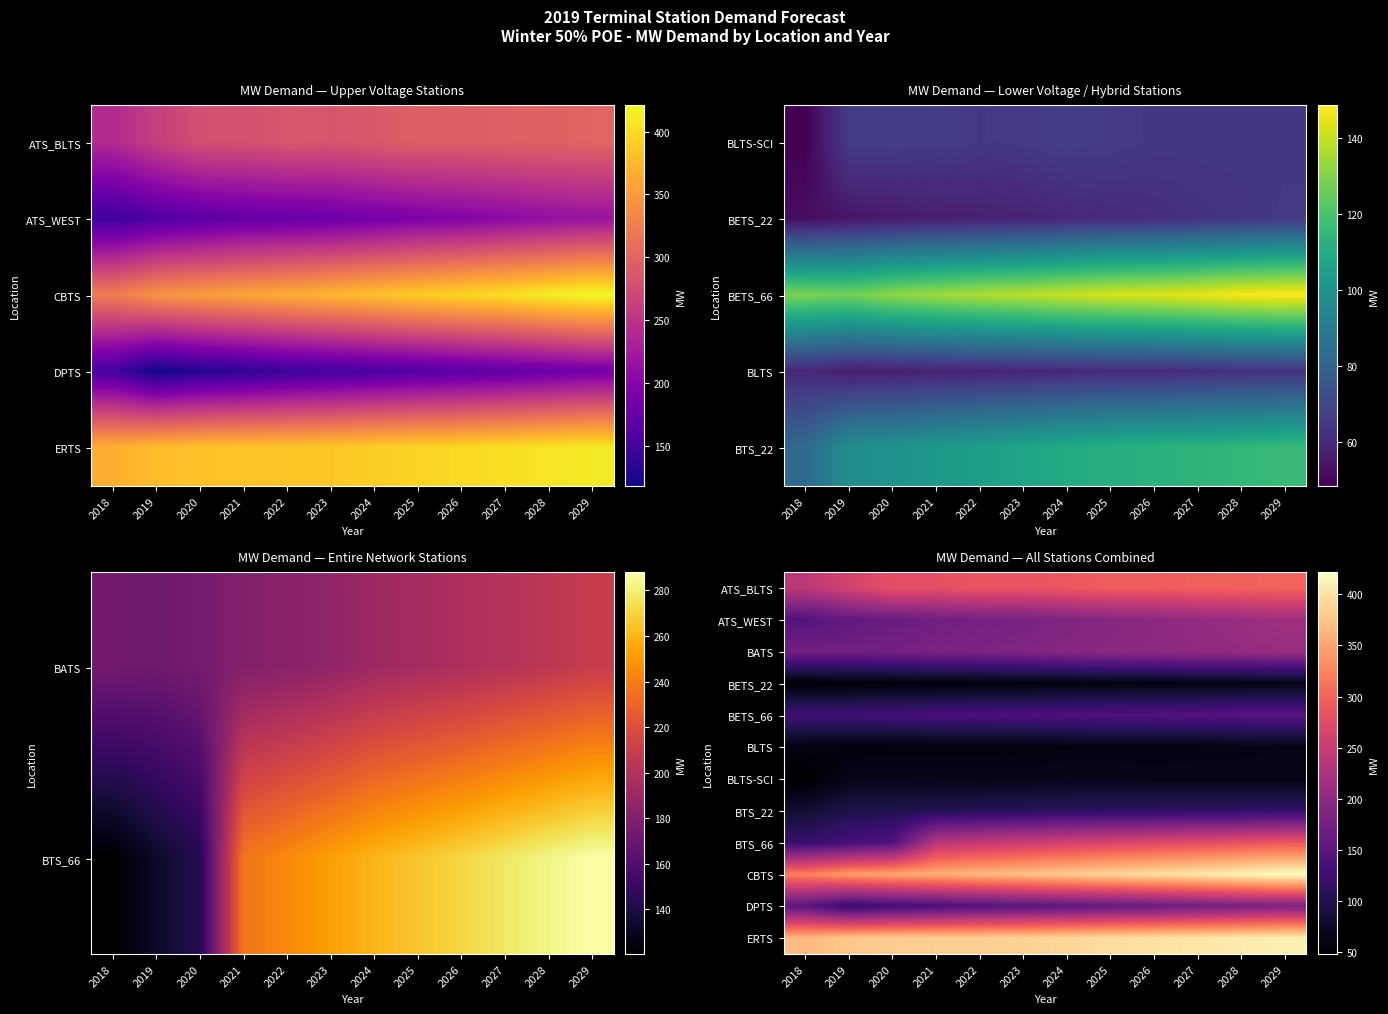

The value of ATS_WEST at 2023 is 248.1. True or false?

False